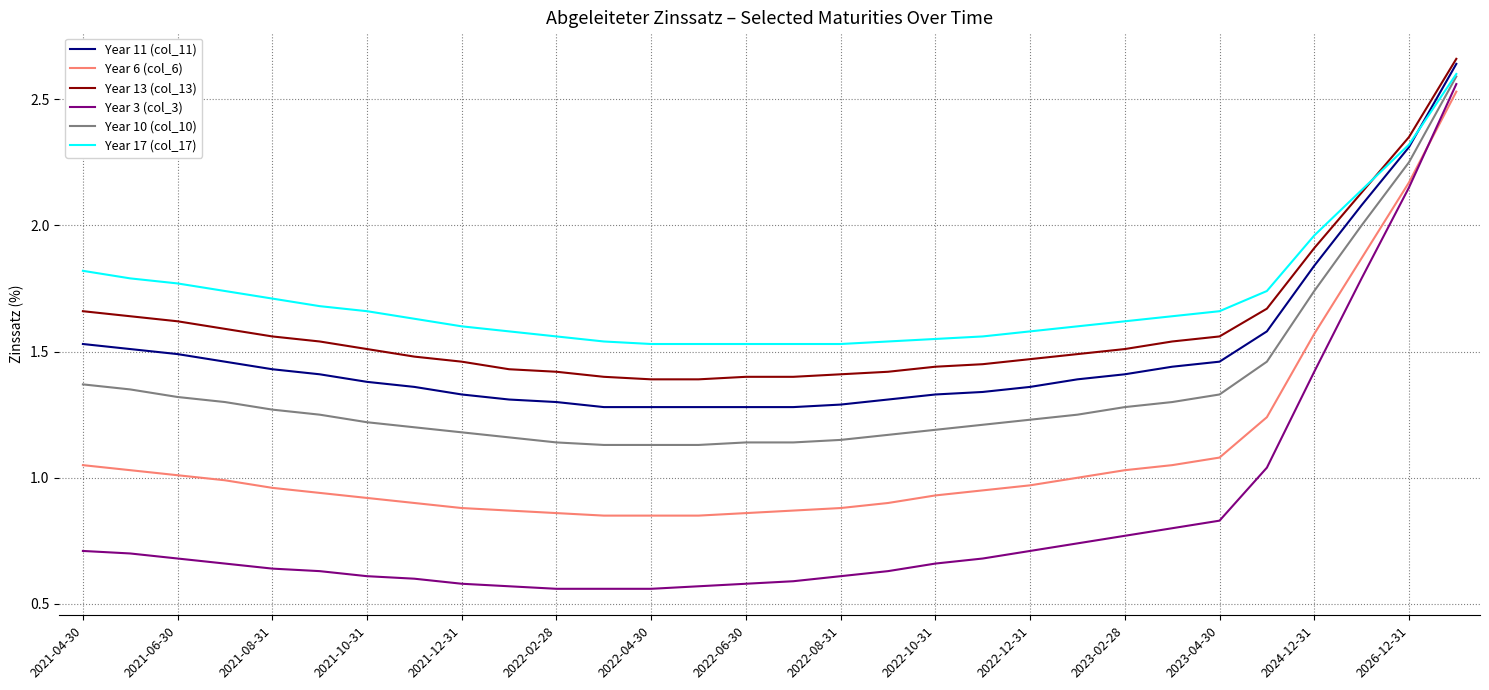

Which series has the largest total across all categories?

Year 17 (col_17)